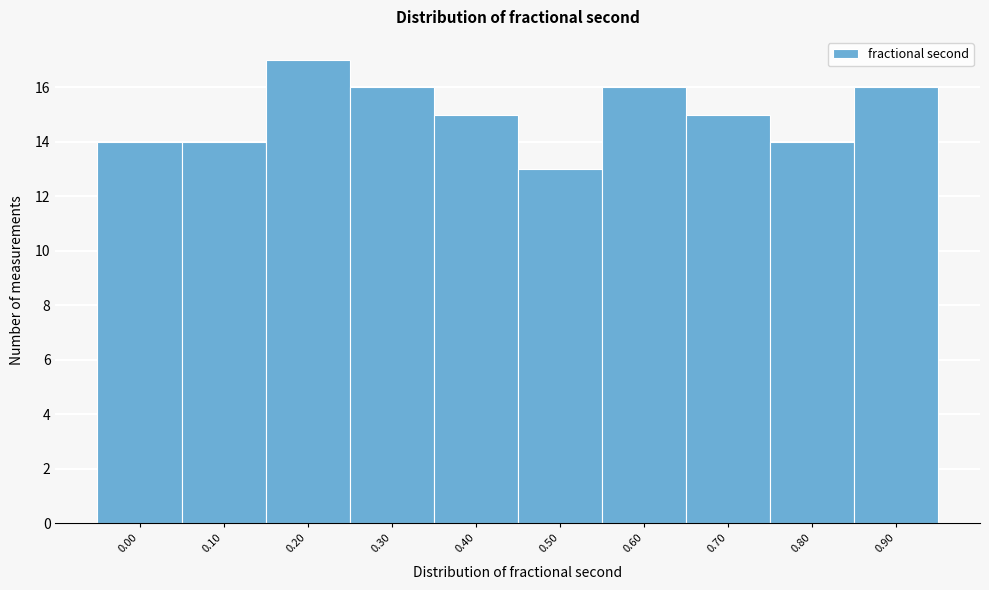

Reading left to right, extract all data points from this chart.

14	14	17	16	15	13	16	15	14	16